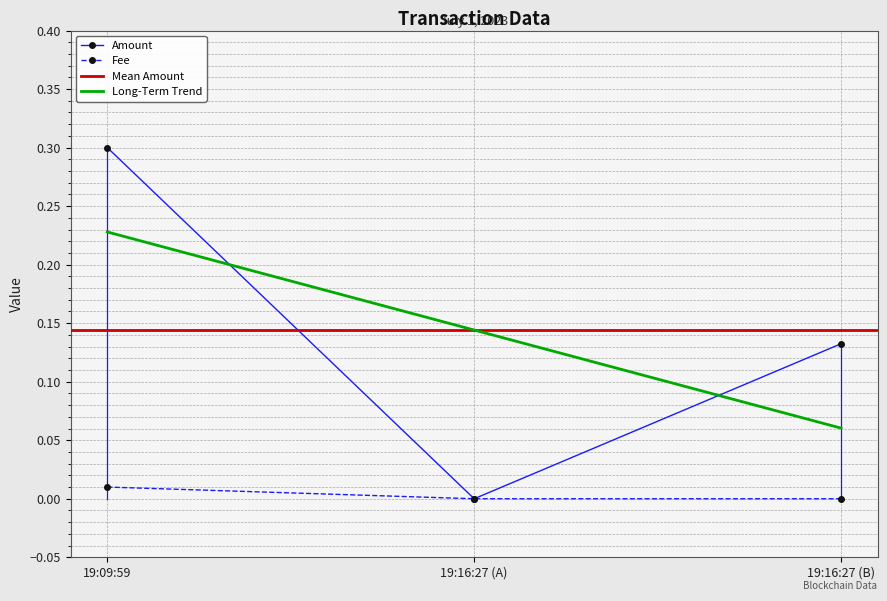

True or false: Fee has a value of 0.0 at 19:16:27 (A).

True